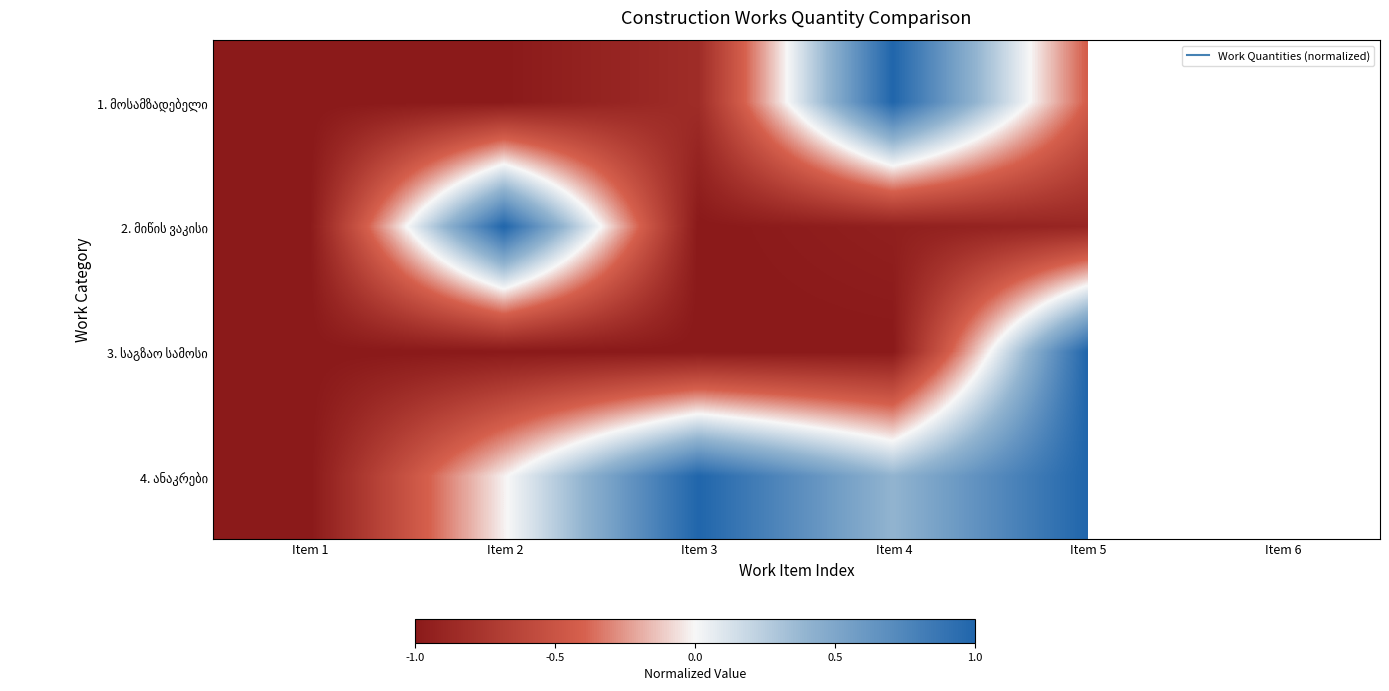

What is the total value across all series at Item 2?

-1.0